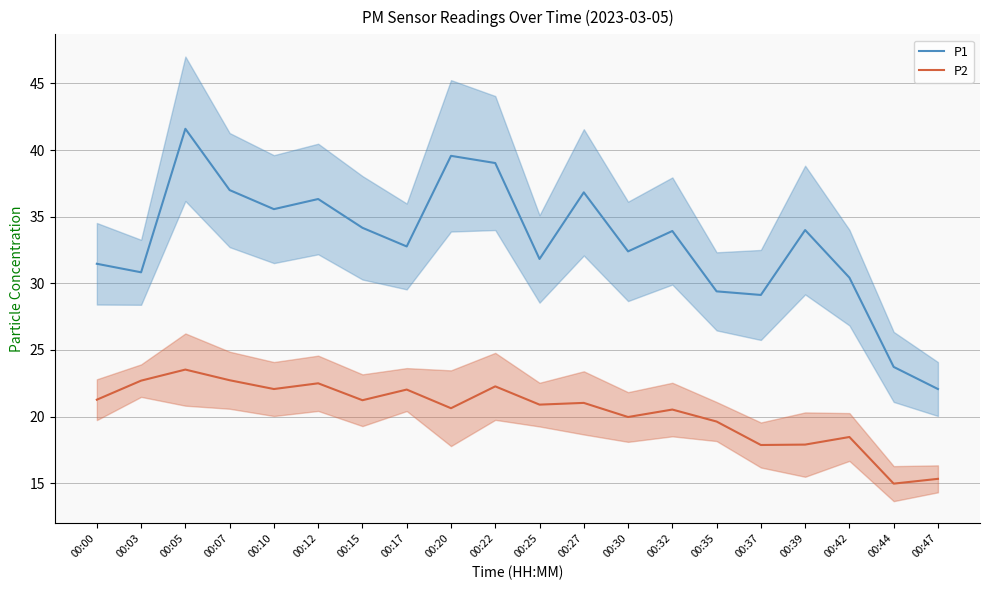

What is the difference between the second highest and second lowest values in the P2 series?

7.4